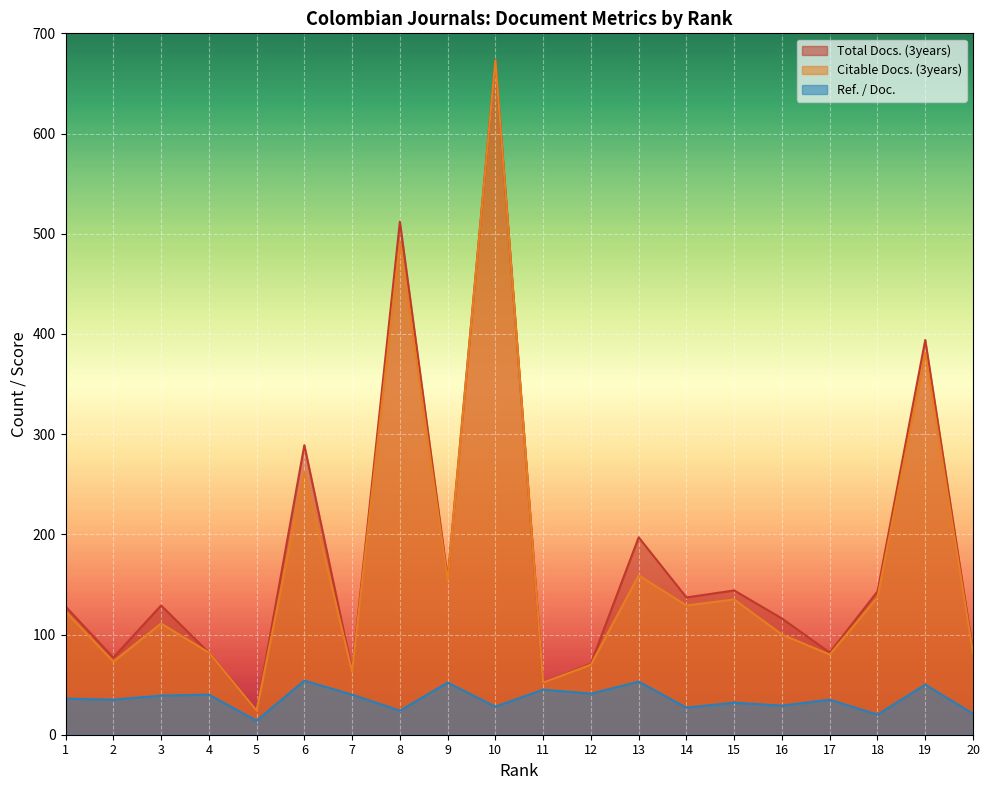

Which series has the widest spread of values?

Total Docs. (3years)